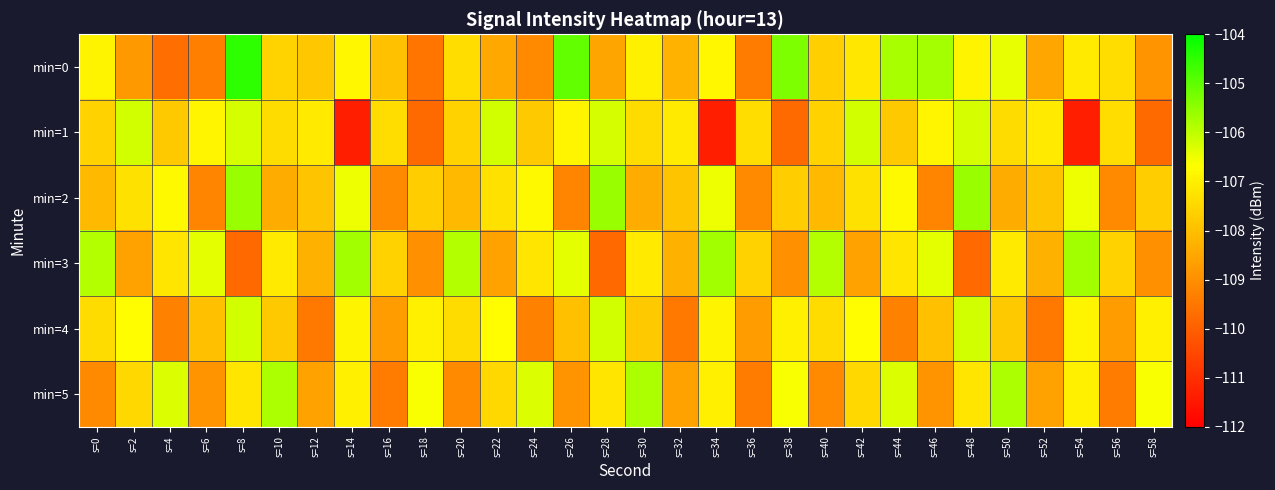

List the series in order of their peak value, highest first.

min=0, min=2, min=3, min=5, min=1, min=4